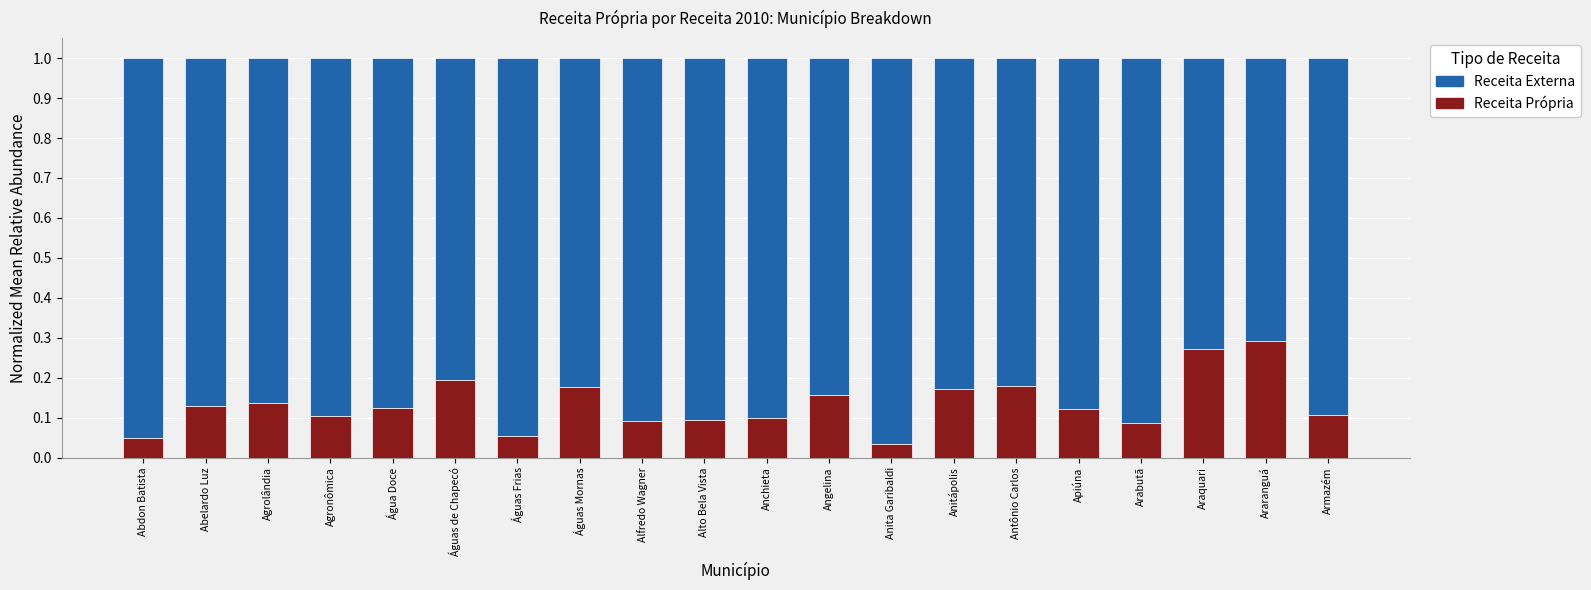

The value of Receita Própria at Agrolândia is 0.1. True or false?

True